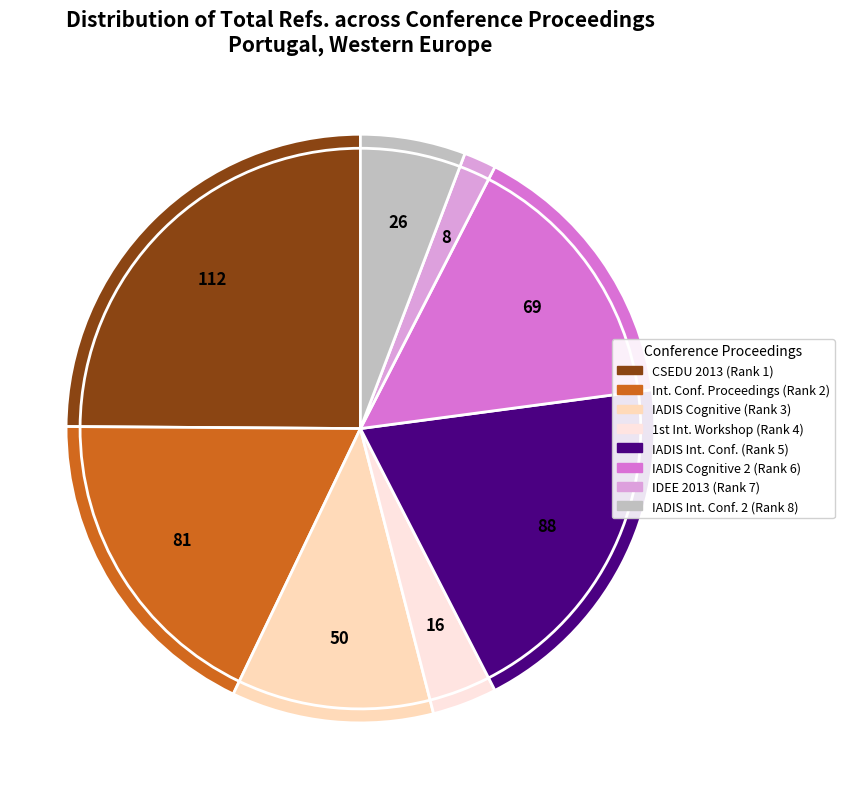

To the nearest percent, what percentage of the pie is Rank 8?

6%